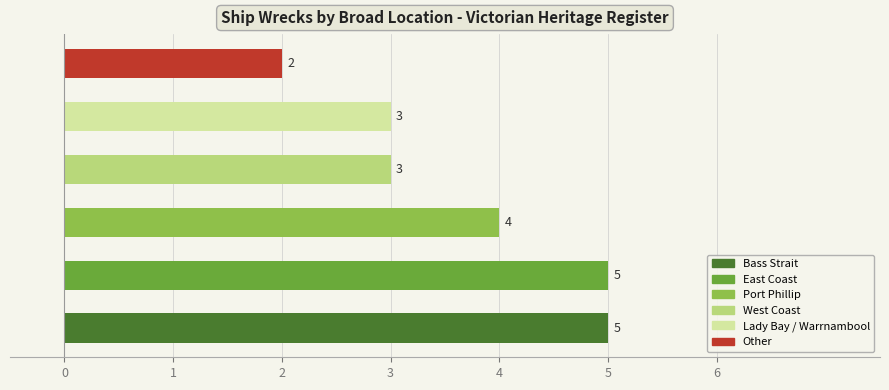

What is the sum of all values?

22